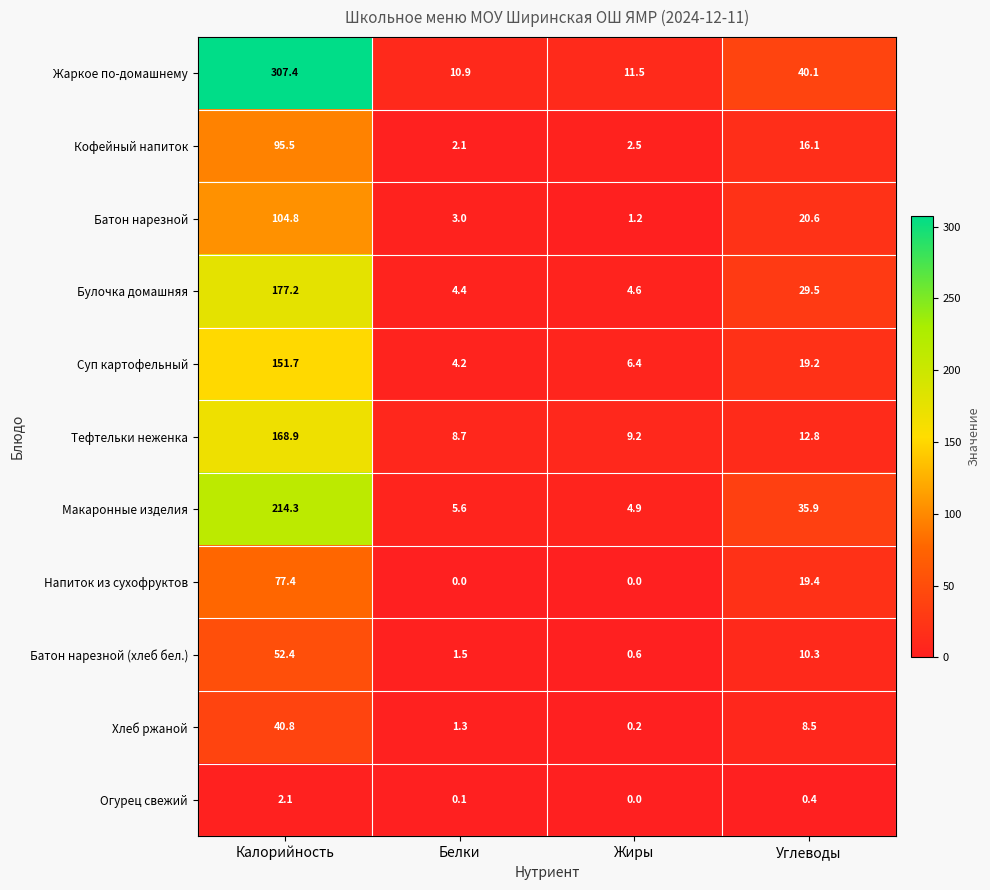

Is the value of Булочка домашняя at Белки greater than the value of Напиток из сухофруктов at Калорийность?

No